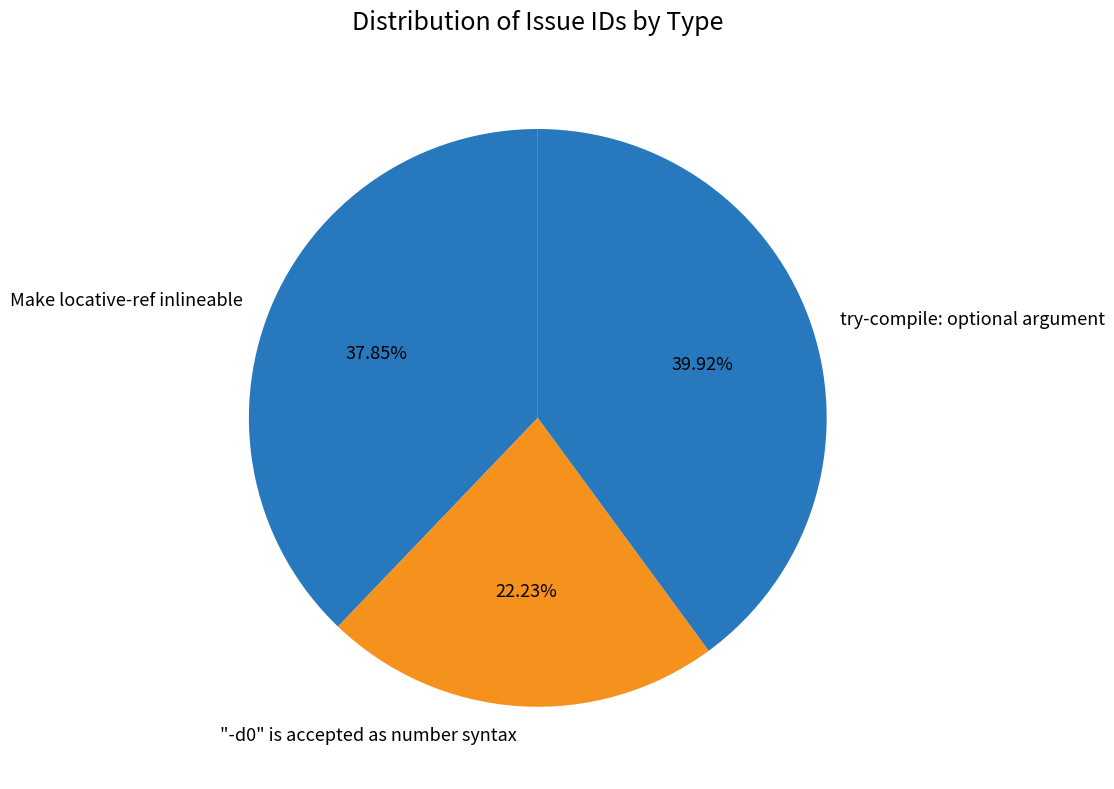

Is it true that try-compile: optional argument is 40% of the pie?

True